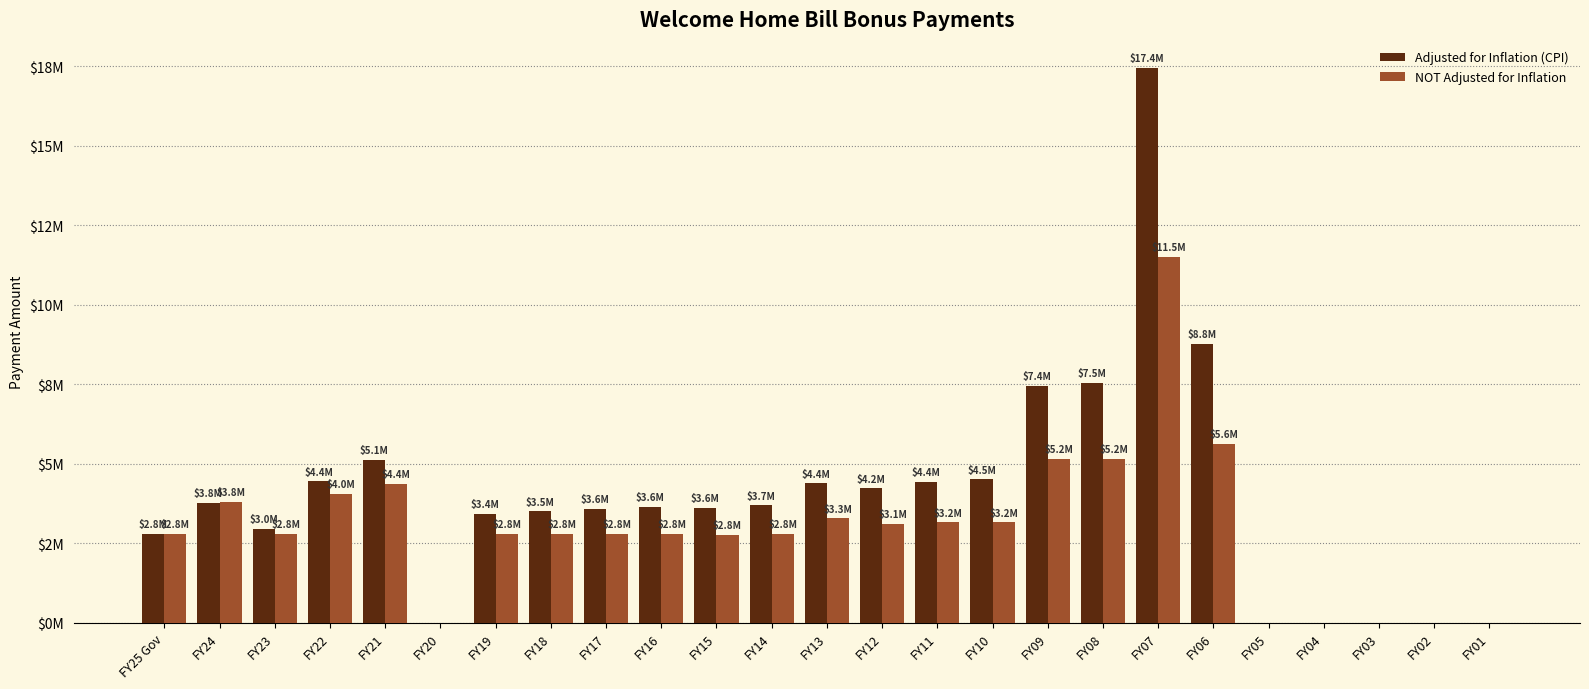

Is the value of NOT Adjusted for Inflation at FY06 greater than the value of Adjusted for Inflation (CPI) at FY20?

Yes